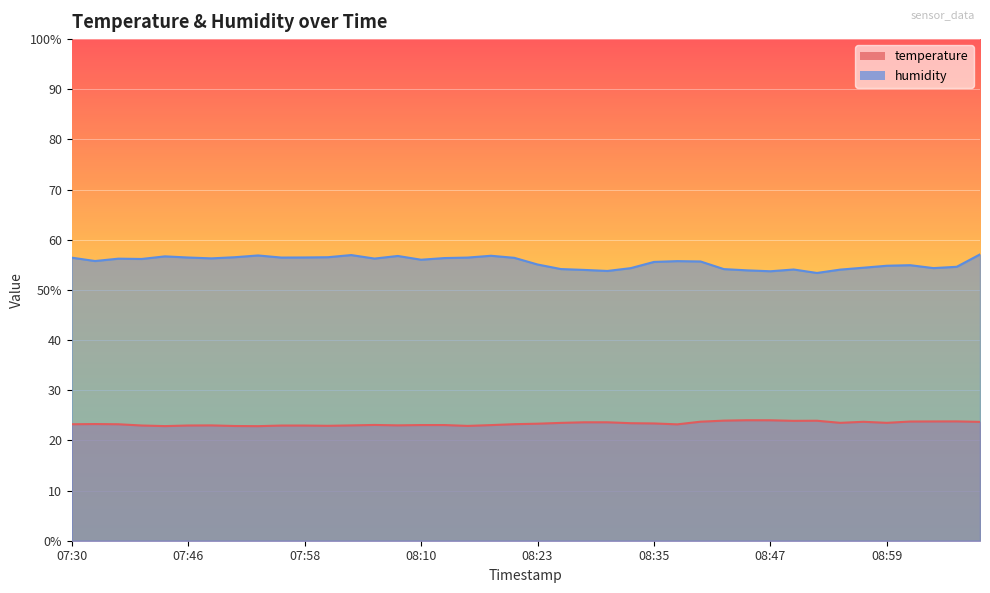

The temperature series shows 31.2 at 07:39. True or false?

False